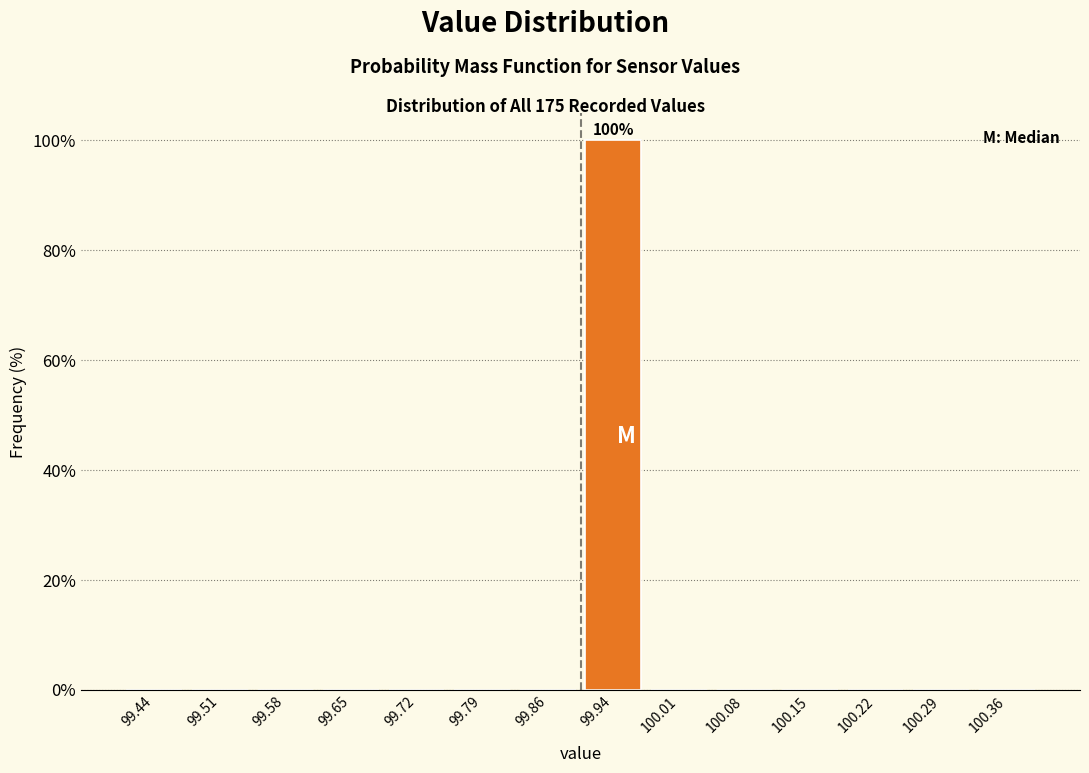

Over which range of the x-axis is the bar tallest?

99.90 to 99.97